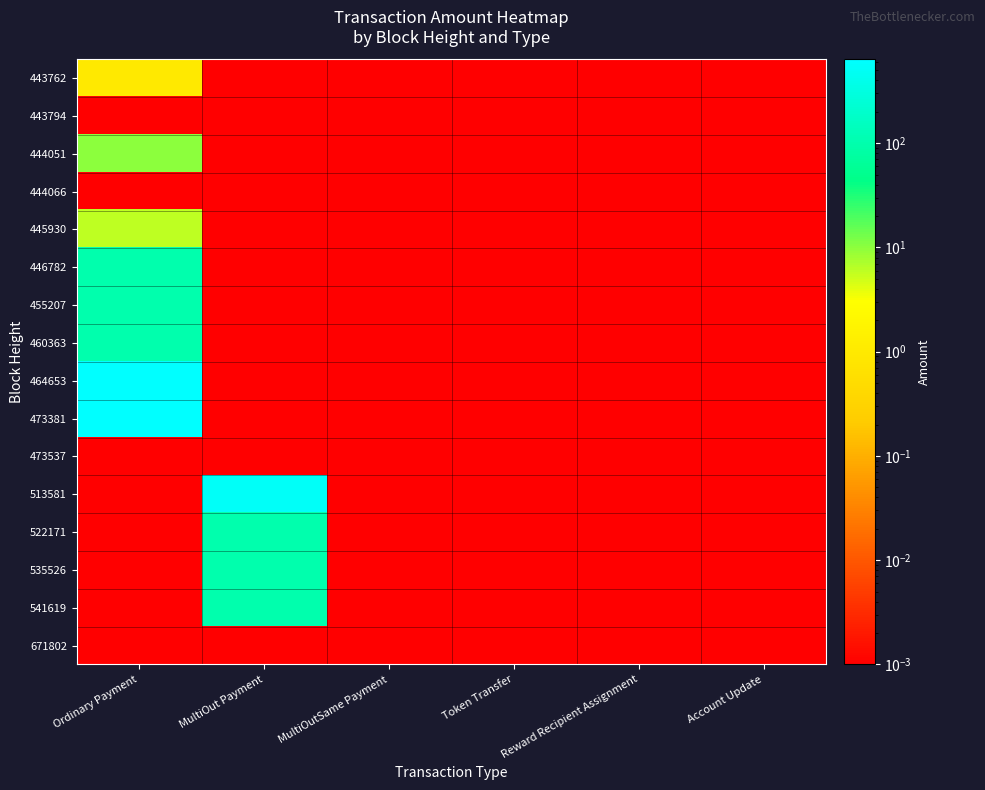

At how many categories does at least one series exceed 404?

2